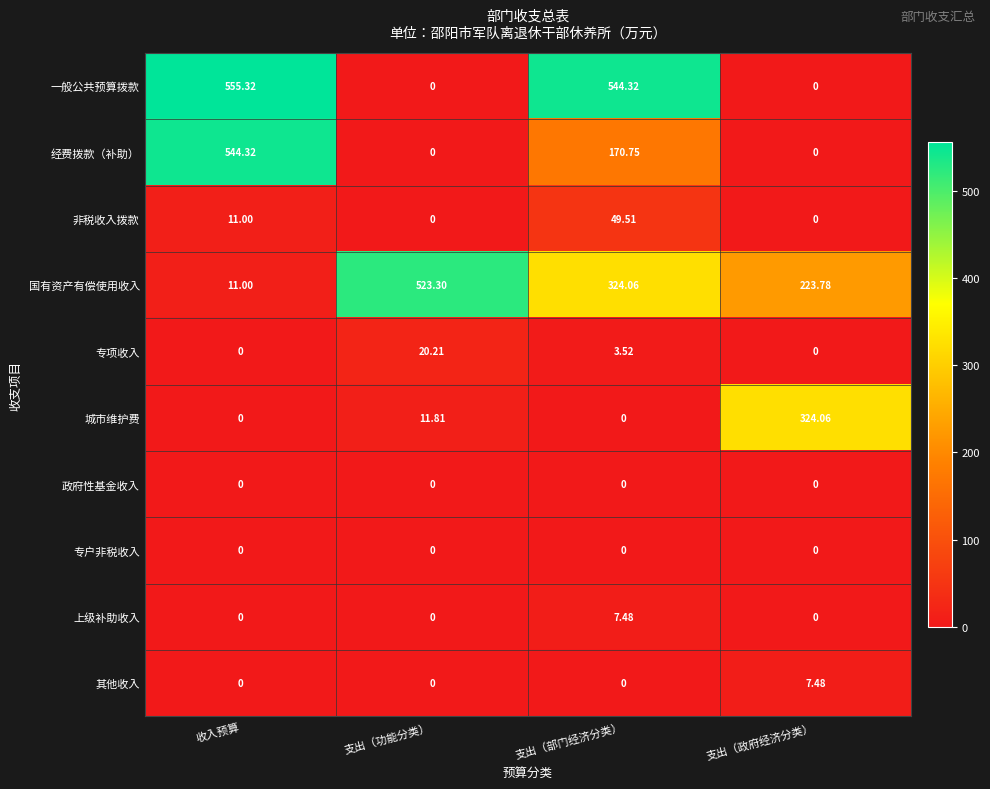

Which category has the highest value across all series?

收入预算